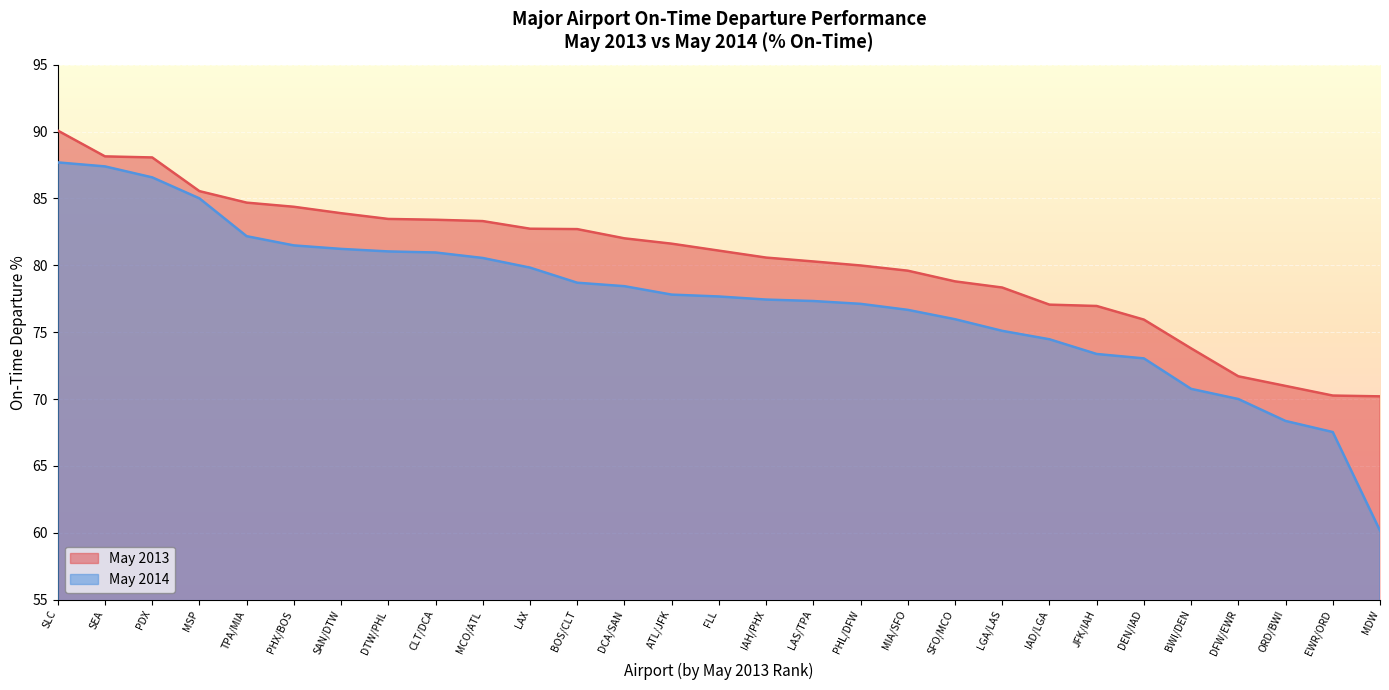

What are all the series names shown in the legend?

May 2013, May 2014